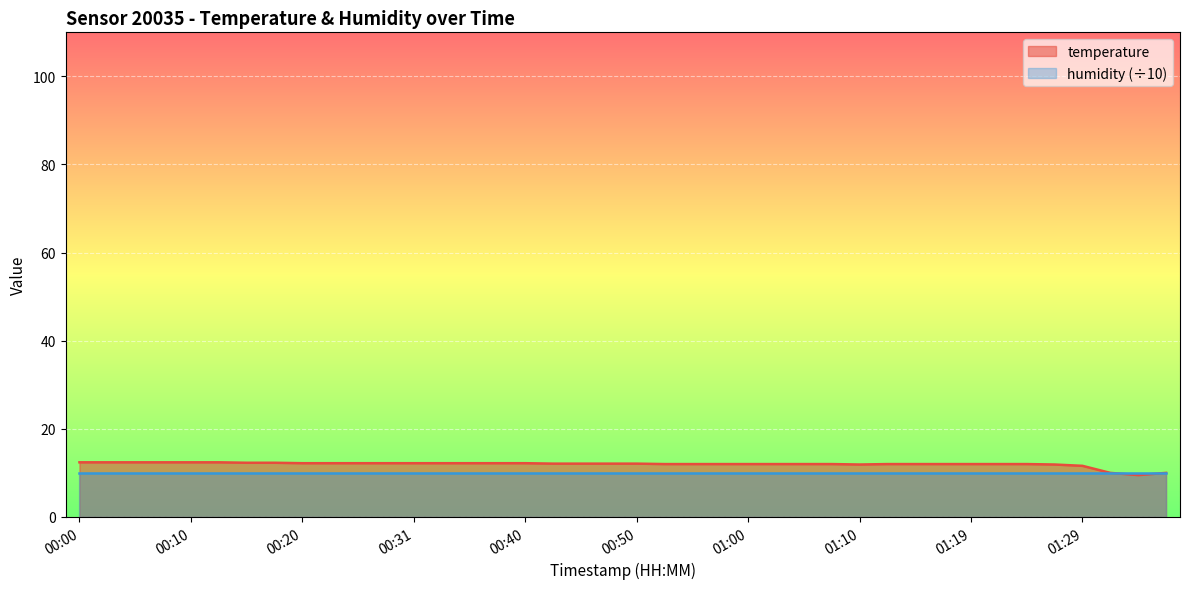

Rank the categories by value from highest to lowest.

00:00, 00:03, 00:05, 00:08, 00:10, 00:13, 00:15, 00:18, 00:20, 00:23, 00:25, 00:28, 00:31, 00:33, 00:35, 00:38, 00:40, 00:43, 00:45, 00:48, 00:50, 00:53, 00:55, 00:57, 01:00, 01:02, 01:05, 01:07, 01:12, 01:15, 01:17, 01:19, 01:22, 01:24, 01:10, 01:27, 01:29, 01:32, 01:36, 01:34